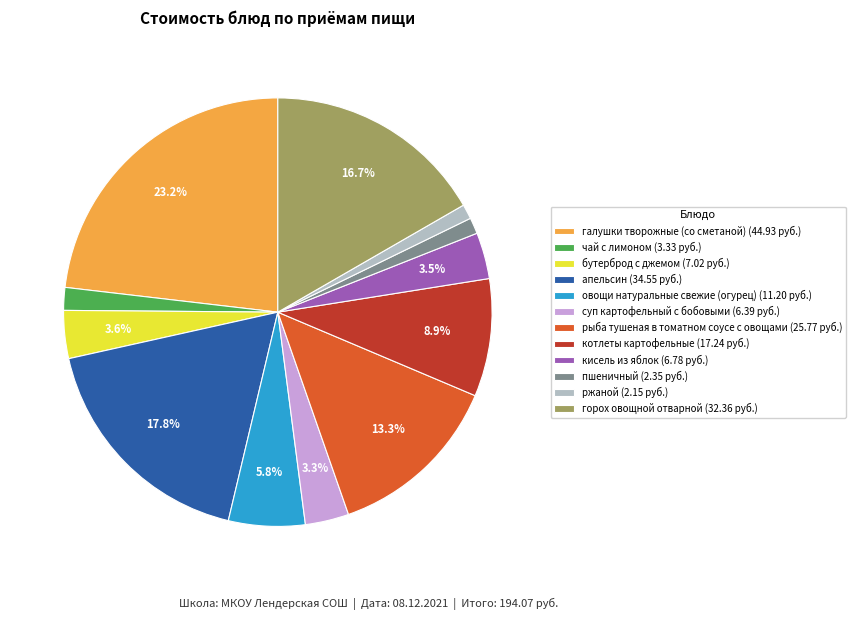

Count the number of slices in the pie.

12